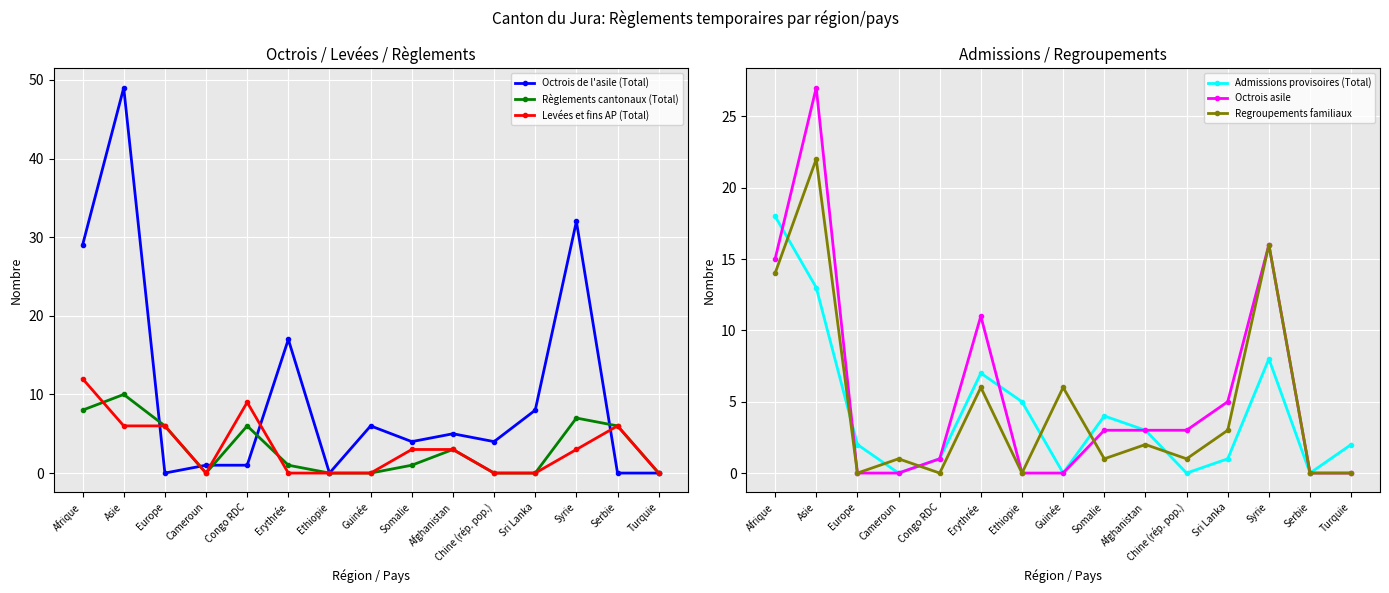

True or false: Admissions provisoires (Total) and Règlements cantonaux (Total) cross at least once.

True